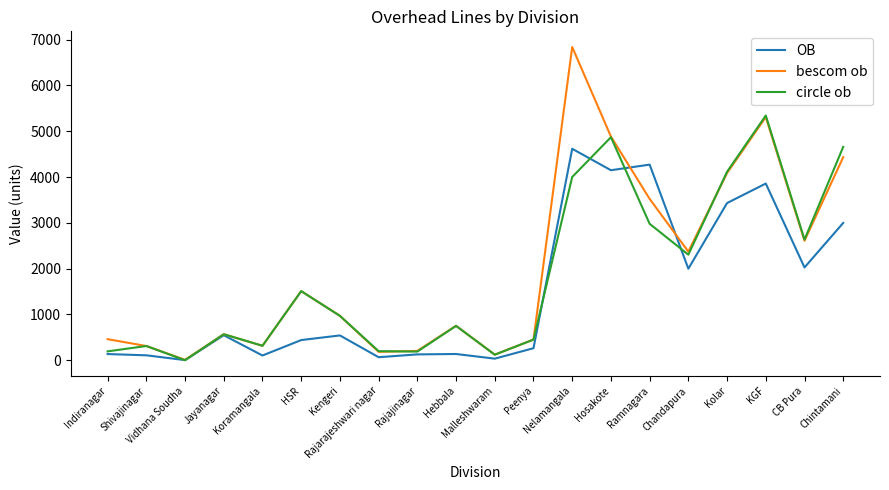

How many values in circle ob are above zero?

19